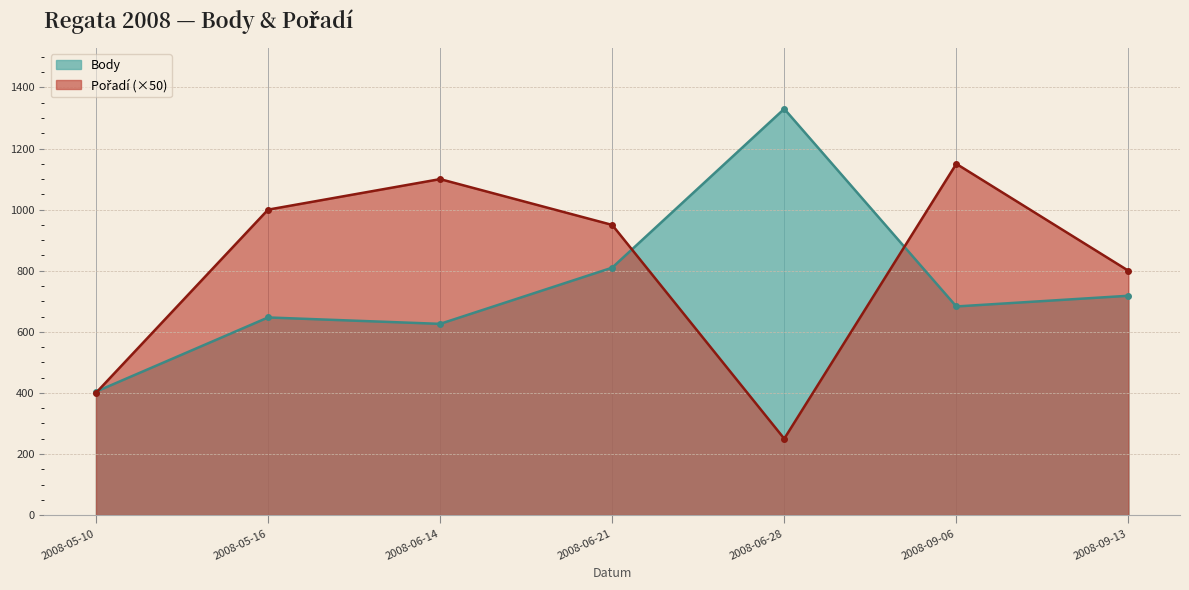

What is the sum of the Body values at 2008-05-16 and 2008-06-28?

1977